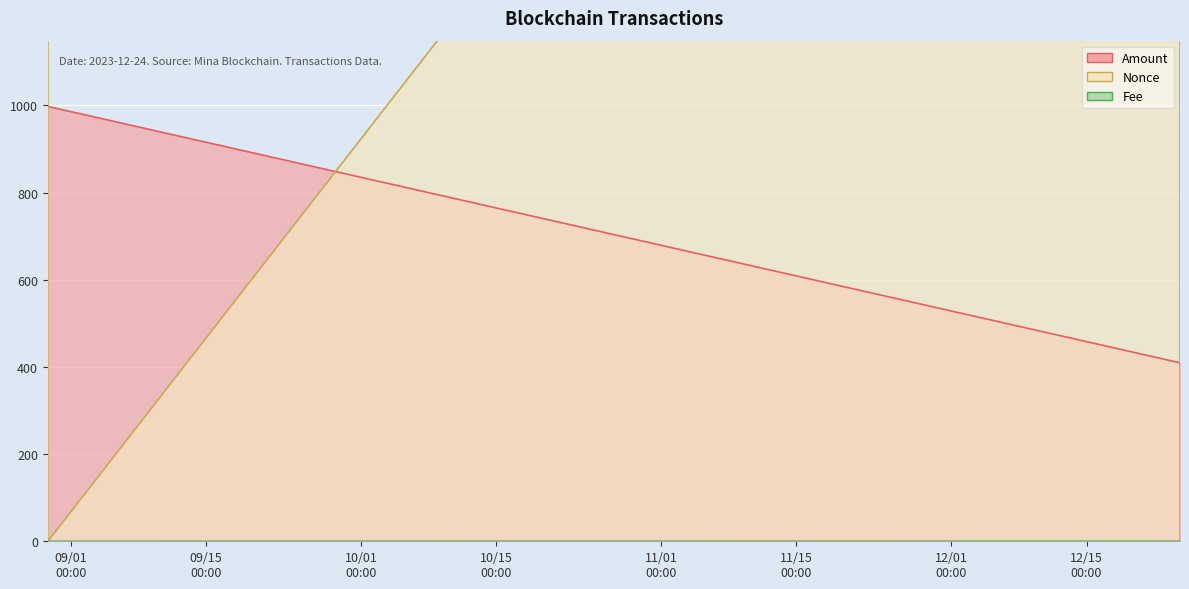

What is the sum of the Amount values at 2023-08-29 14:51:00 and 2023-12-24 15:36:00?

1408.0